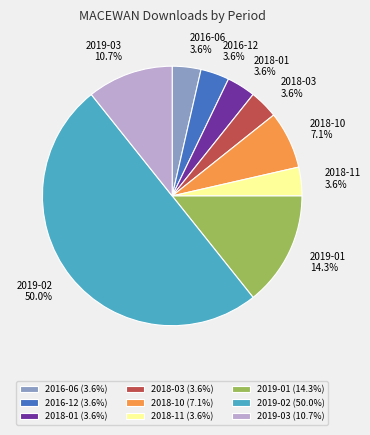

To the nearest percent, what is the average slice percentage?

11%